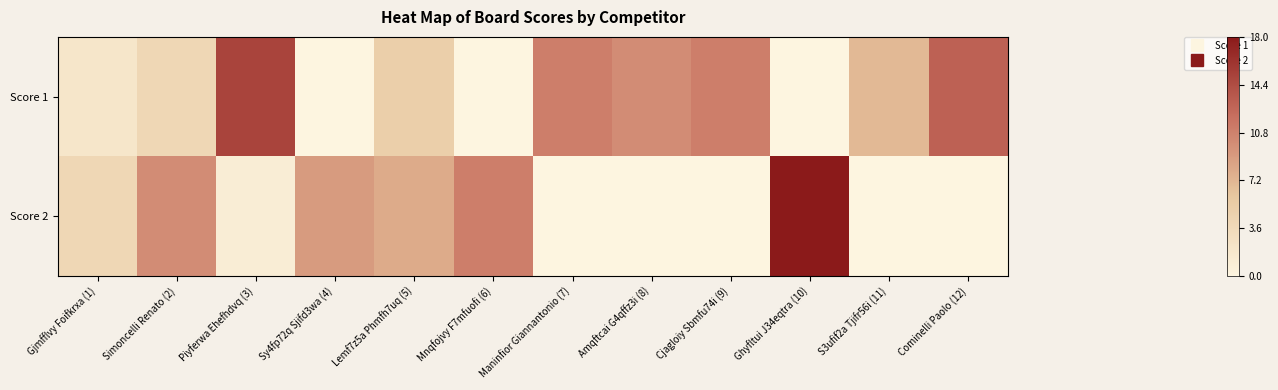

Rank the series by their maximum value, from highest to lowest.

Score 2, Score 1